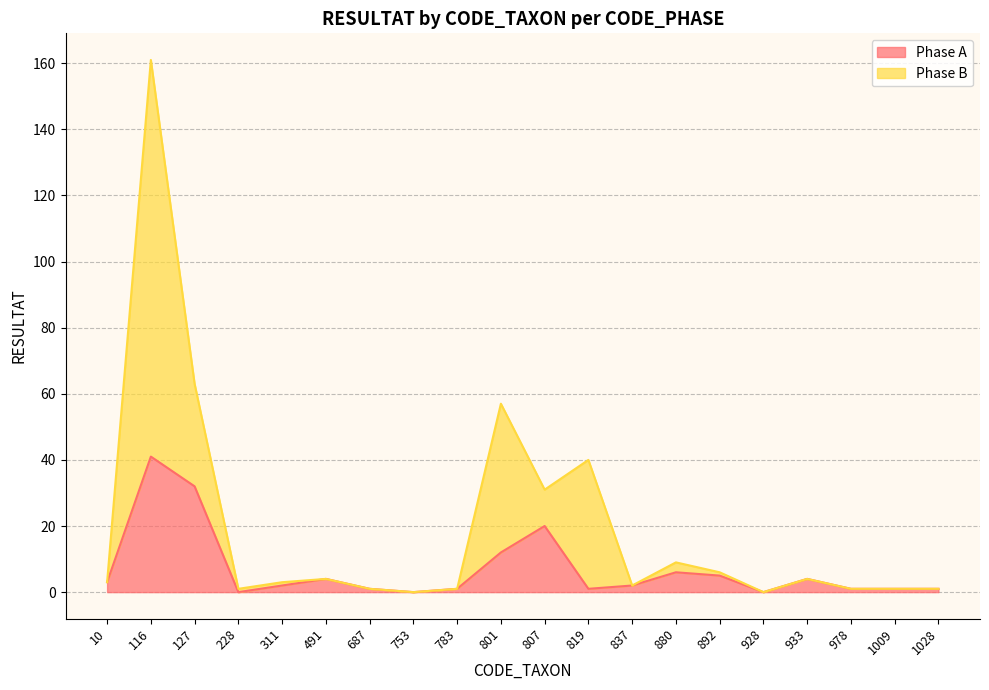

What is the sum of all Phase A values?

137